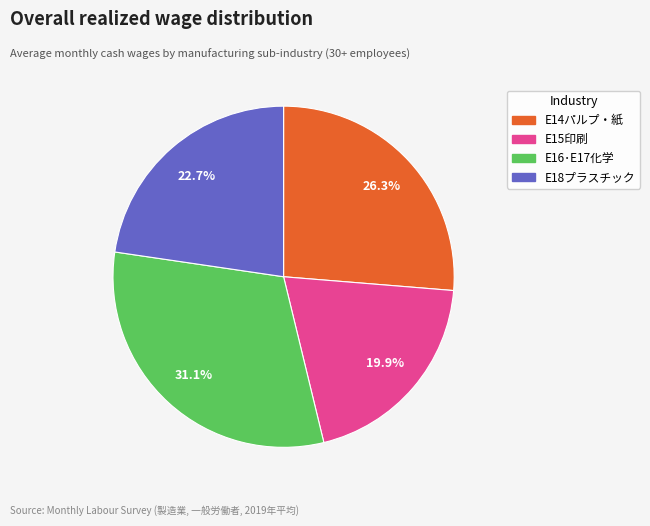

To the nearest percent, what is the combined percentage of E16･E17化学 and E15印刷?

51%